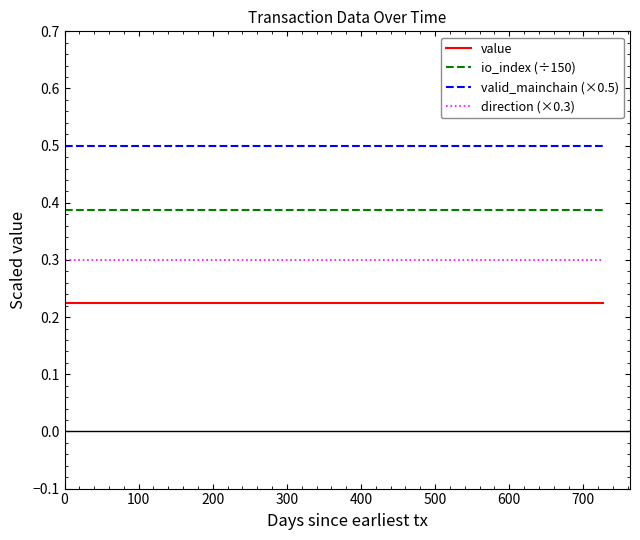

What is the minimum value for direction (×0.3)?

0.3